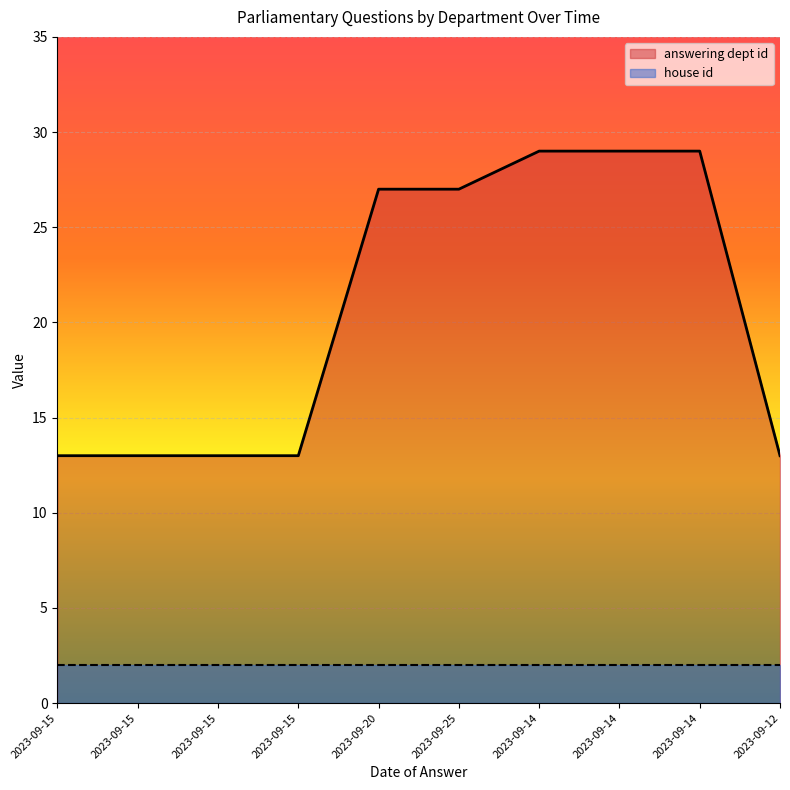

At which label is the value closest to 21?

2023-09-20